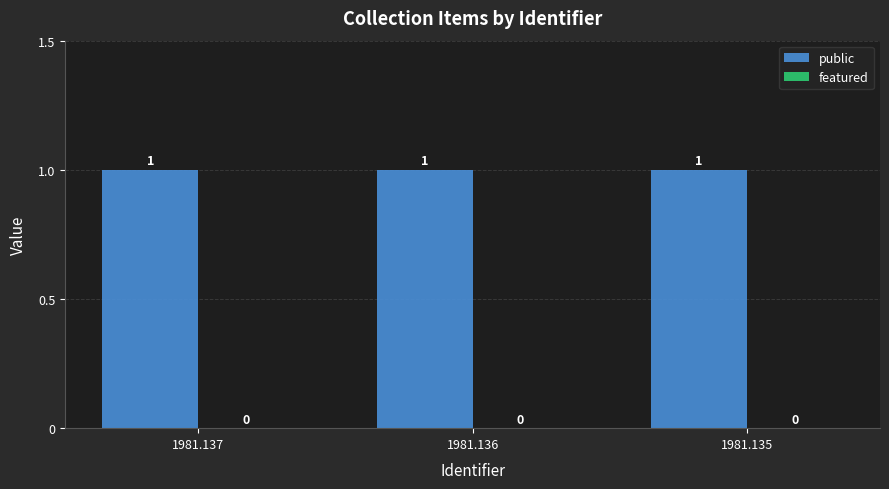

At how many categories does at least one series exceed 0?

3